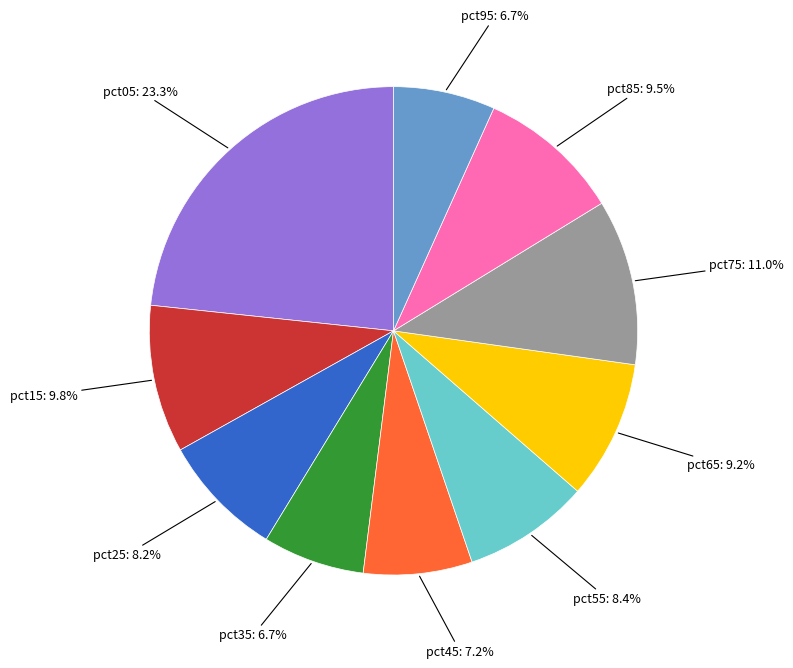

Does any single category account for the majority?

No